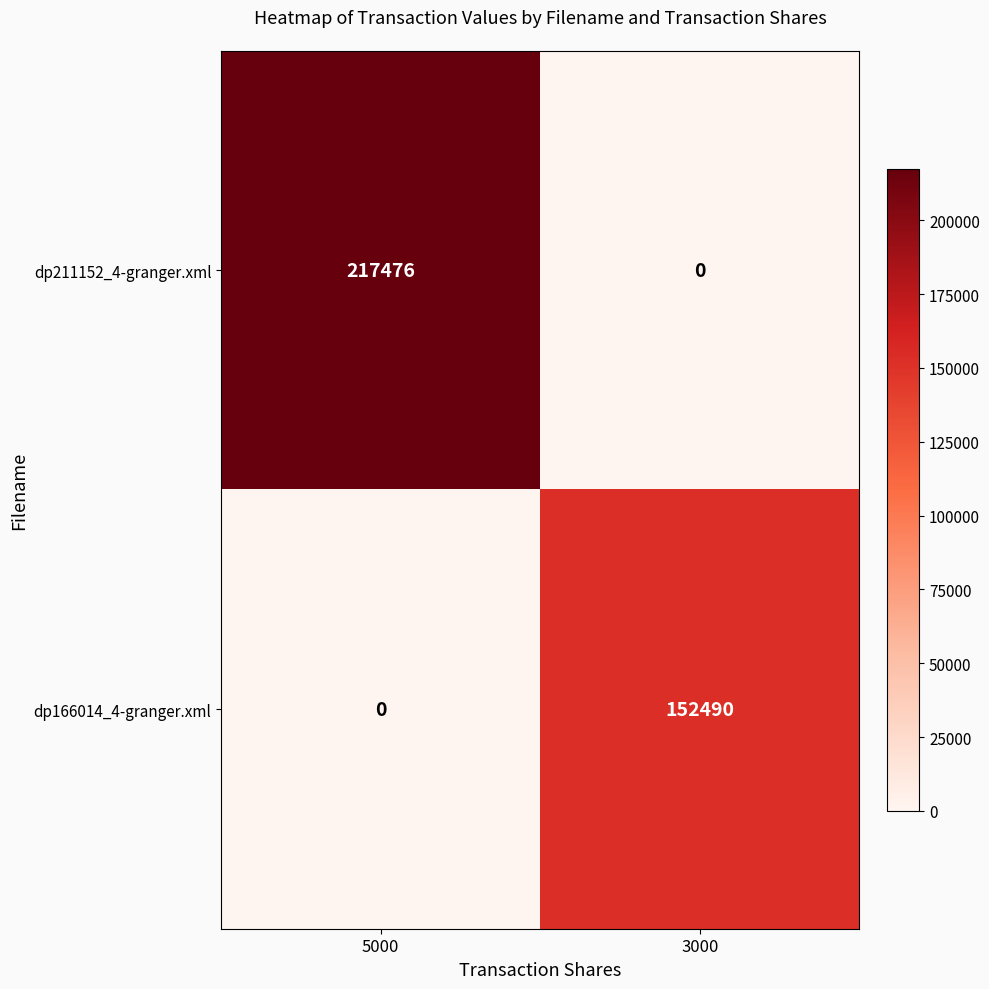

At 3000, list the series in order from largest to smallest.

dp166014_4-granger.xml, dp211152_4-granger.xml